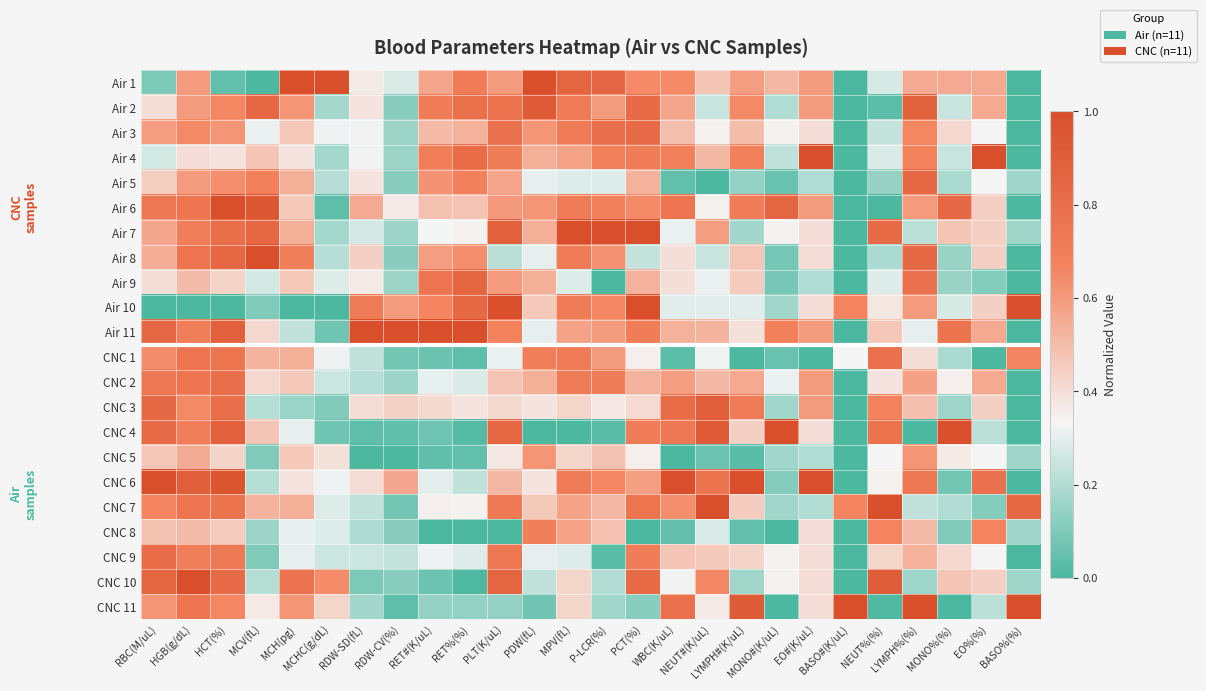

What is the difference between the highest and lowest values at P-LCR(%)?

1.0